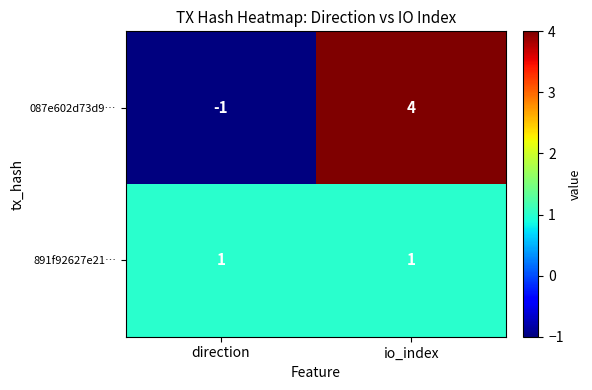

What is the difference between the 087e602d73d9… values at io_index and direction?

5